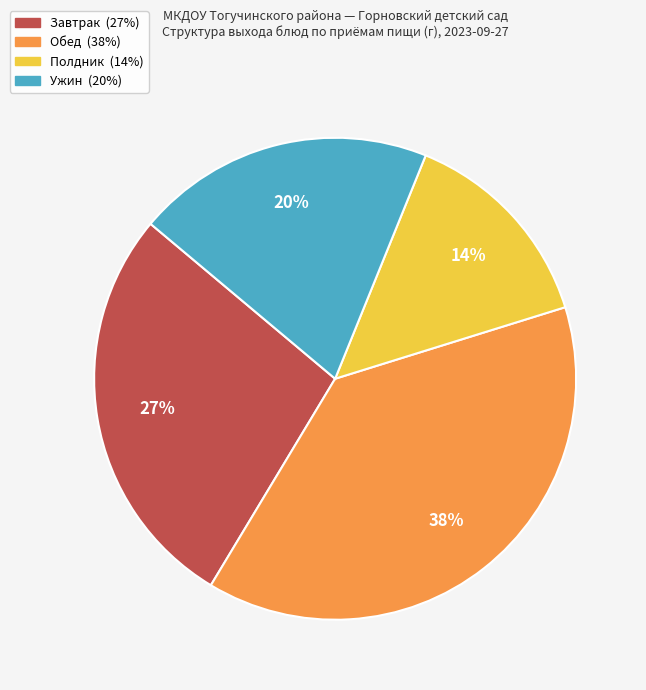

Does any single category account for the majority?

No